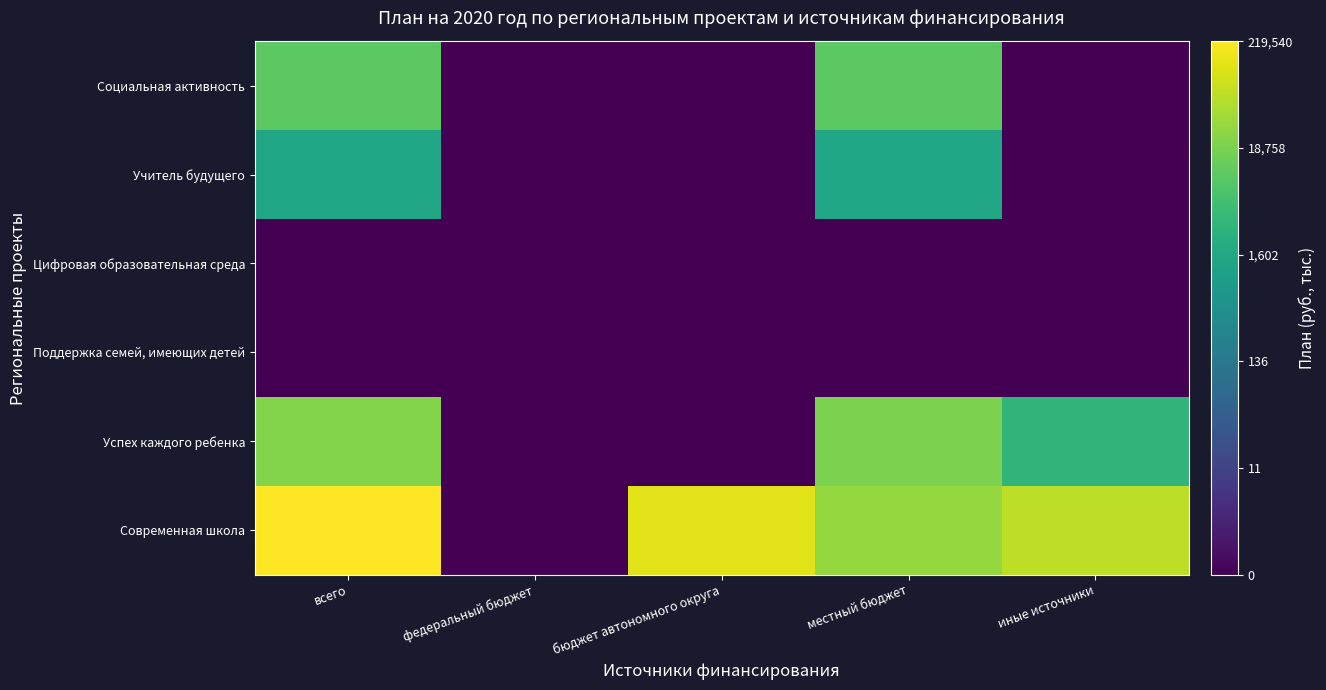

Reading left to right, transcribe all the data shown in this chart.

Современная школа: всего=12.3	федеральный бюджет=0.0	бюджет автономного округа=11.7	местный бюджет=10.3	иные источники=11.1
Успех каждого ребенка: всего=10.0	федеральный бюджет=0.0	бюджет автономного округа=0.0	местный бюджет=9.8	иные источники=8.1
Поддержка семей, имеющих детей: всего=0.0	федеральный бюджет=0.0	бюджет автономного округа=0.0	местный бюджет=0.0	иные источники=0.0
Цифровая образовательная среда: всего=0.0	федеральный бюджет=0.0	бюджет автономного округа=0.0	местный бюджет=0.0	иные источники=0.0
Учитель будущего: всего=7.3	федеральный бюджет=0.0	бюджет автономного округа=0.0	местный бюджет=7.3	иные источники=0.0
Социальная активность: всего=9.2	федеральный бюджет=0.0	бюджет автономного округа=0.0	местный бюджет=9.2	иные источники=0.0